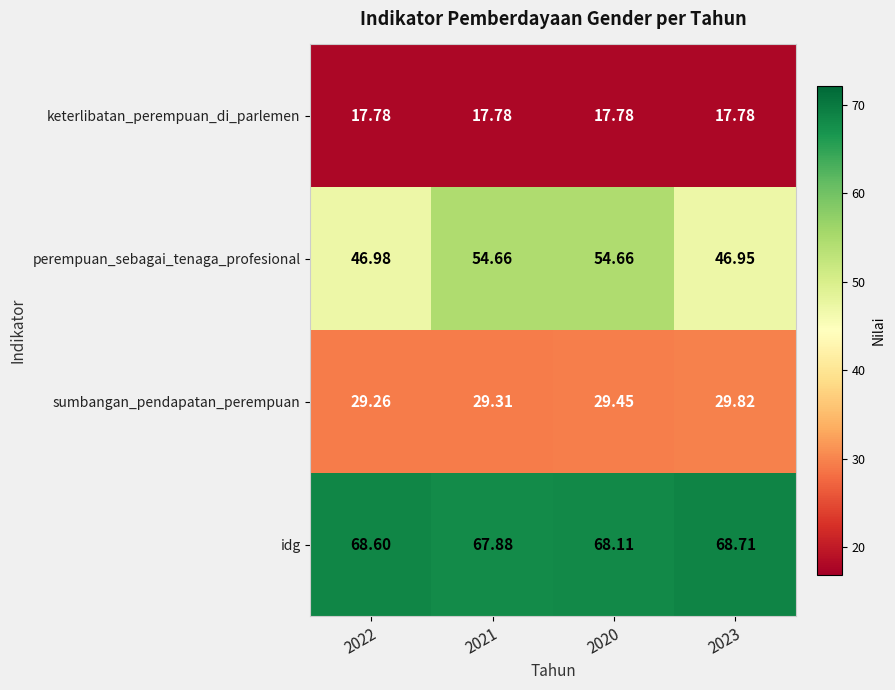

At 2022, list the series in order from largest to smallest.

idg, perempuan_sebagai_tenaga_profesional, sumbangan_pendapatan_perempuan, keterlibatan_perempuan_di_parlemen